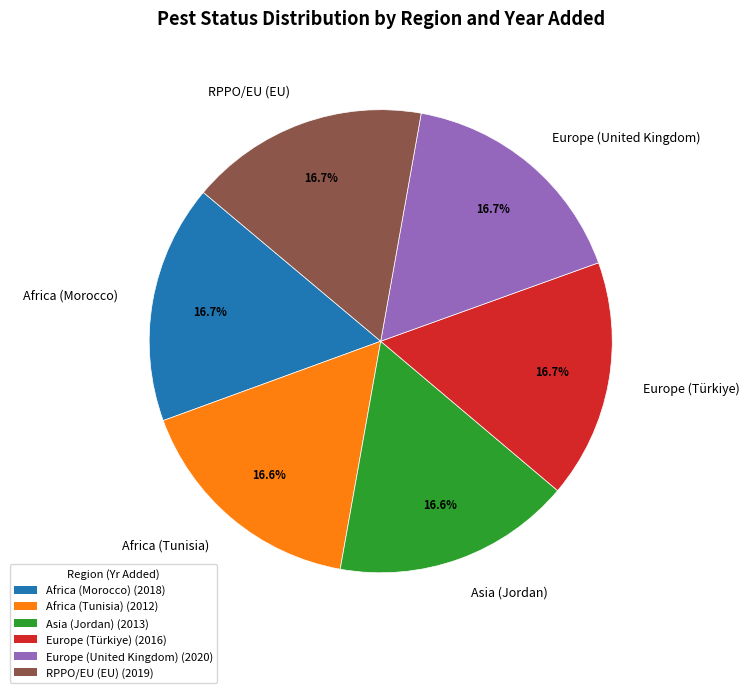

Is the sum of Africa (Morocco) and RPPO/EU (EU) greater than half?

No